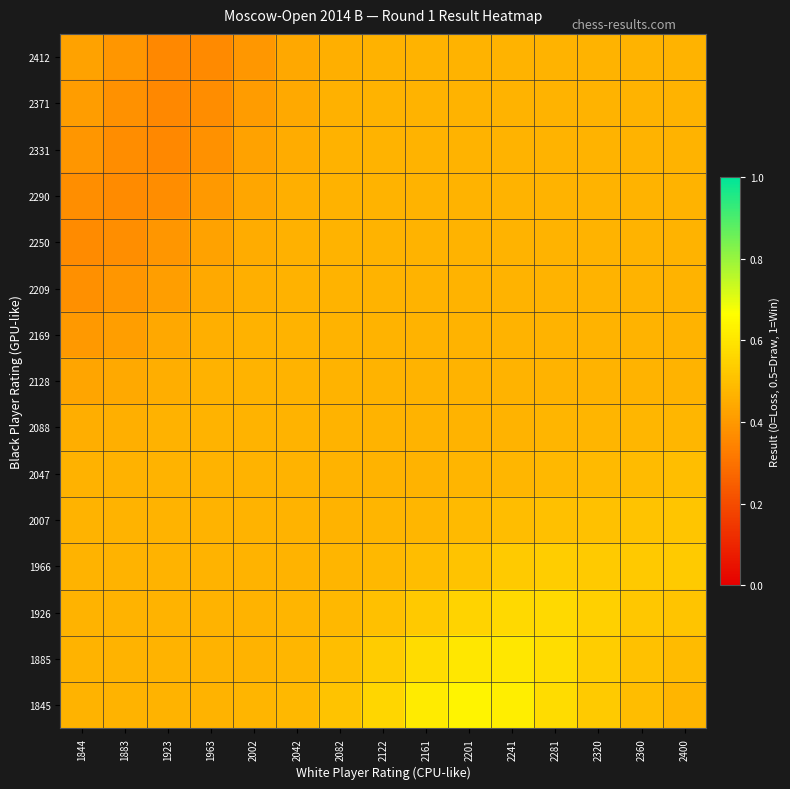

Between 2002 and 1883, which is larger?

2002